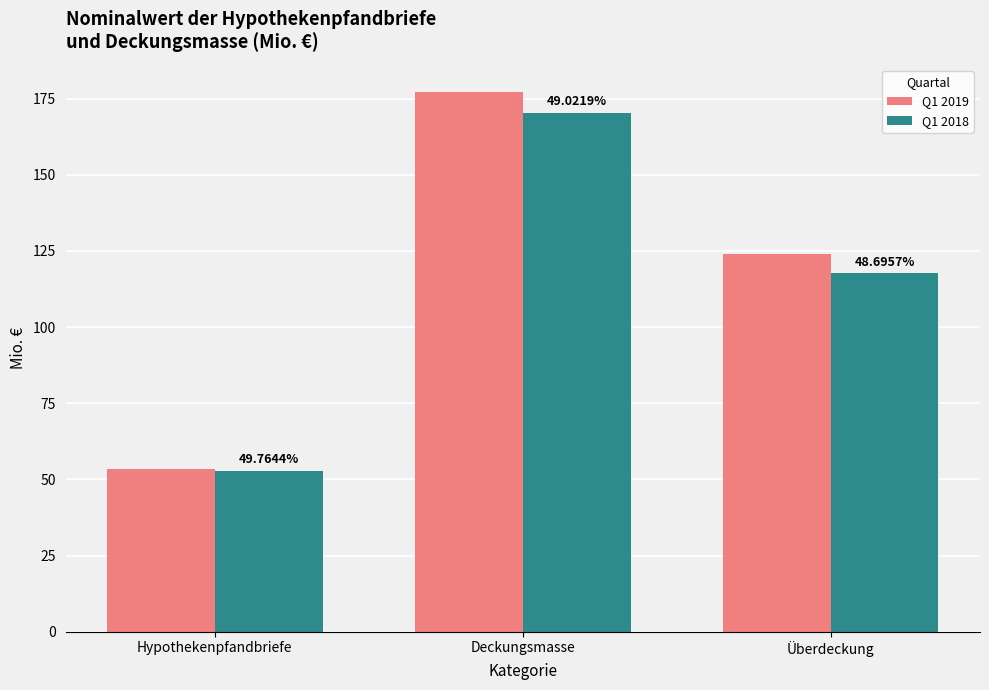

The Q1 2019 series shows 123.9 at Überdeckung. True or false?

True